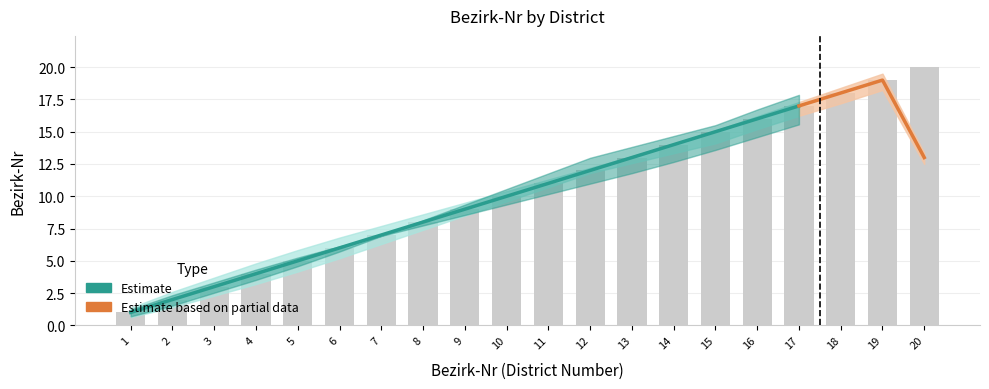

The Bezirk-Nr lower series shows 5.2 at 12. True or false?

False